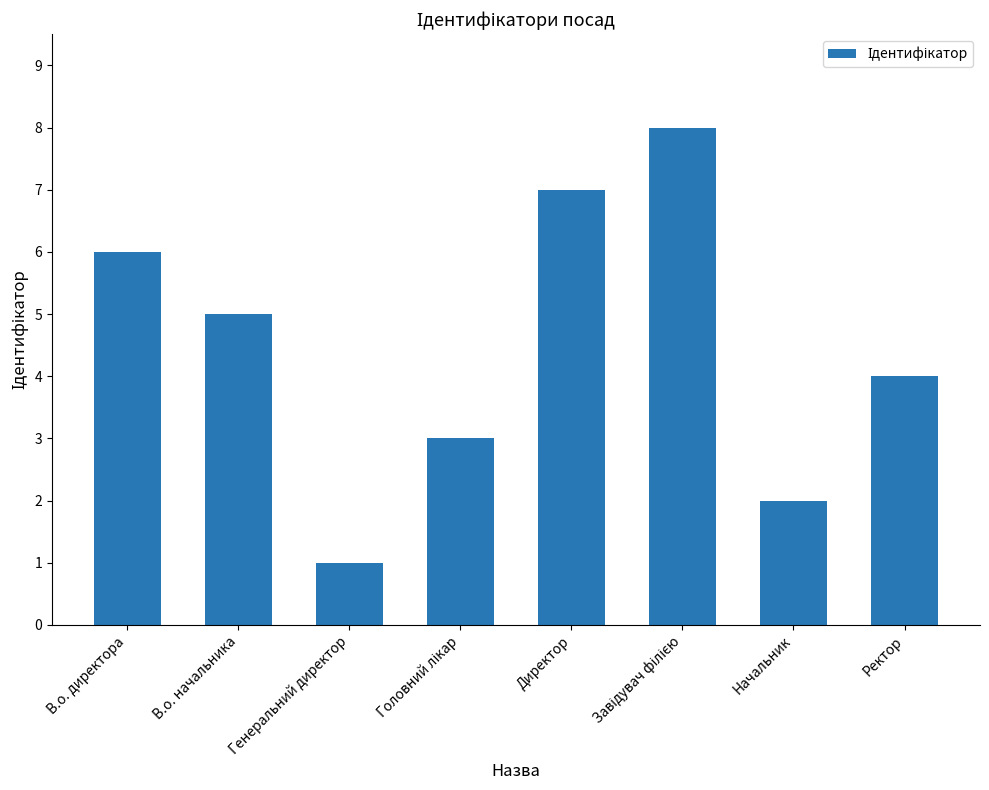

The value at Генеральний директор is 1. True or false?

True